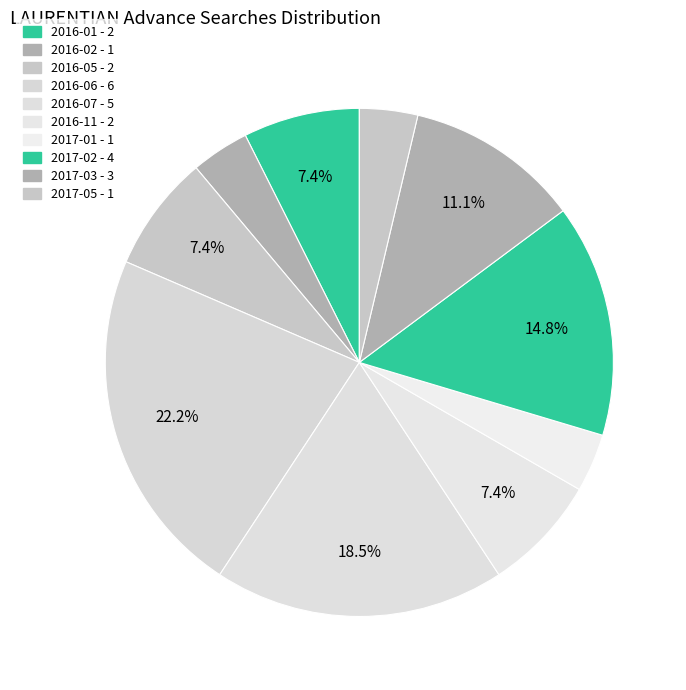

Is there any slice that represents more than half of the pie?

No